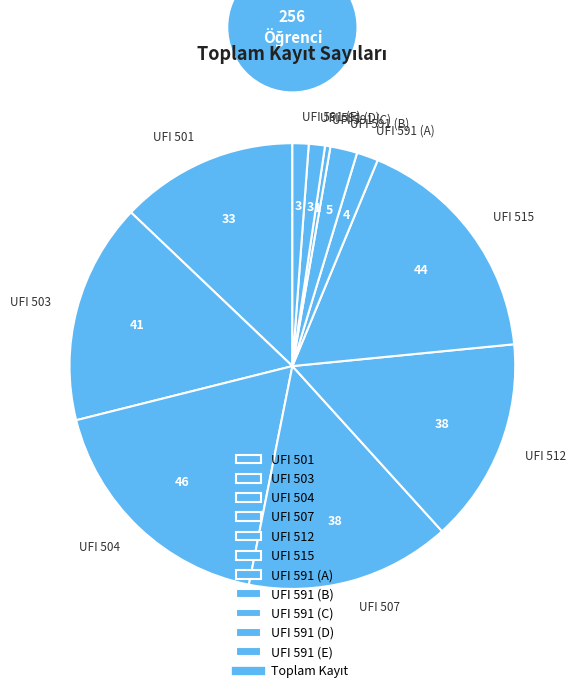

Is it true that UFI 507 is 10% of the pie?

False